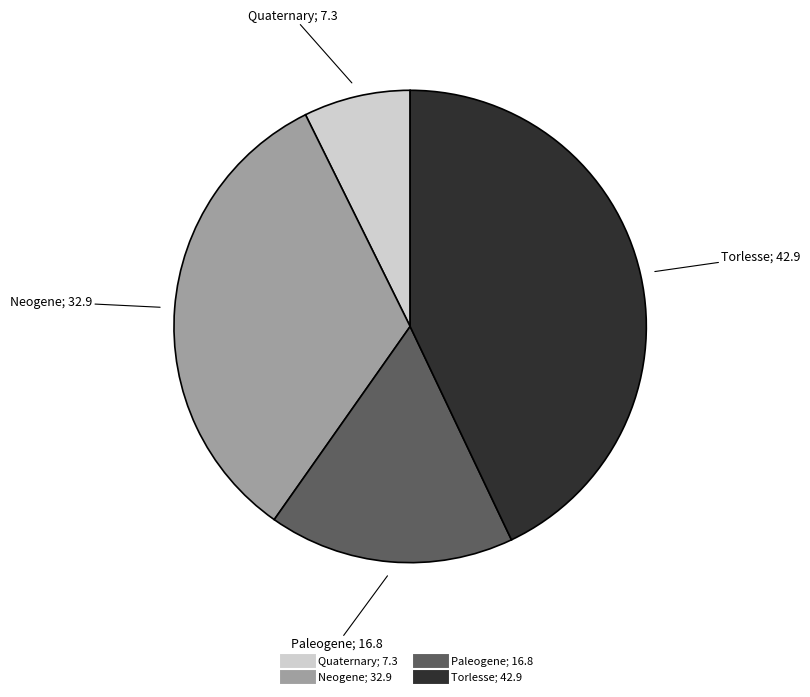

The Torlesse slice represents 43% of the pie. True or false?

True